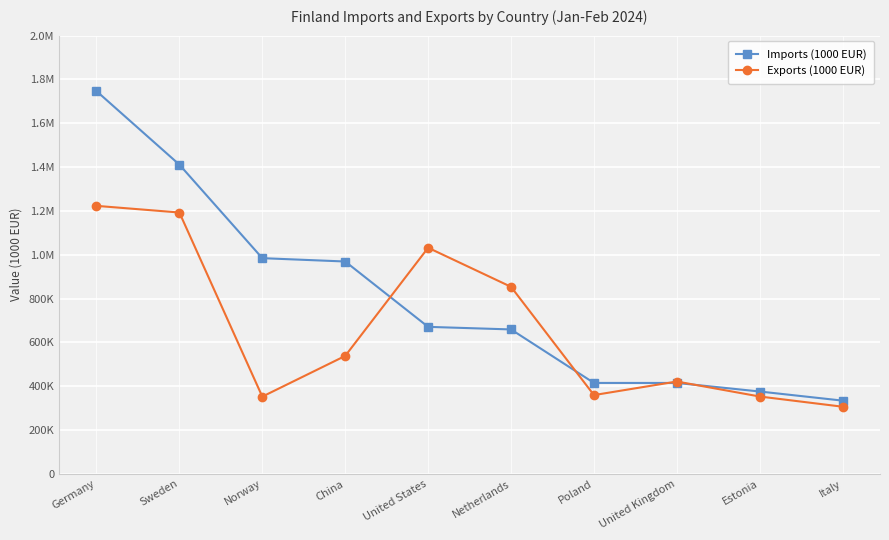

At how many categories does at least one series exceed 1184456?

2